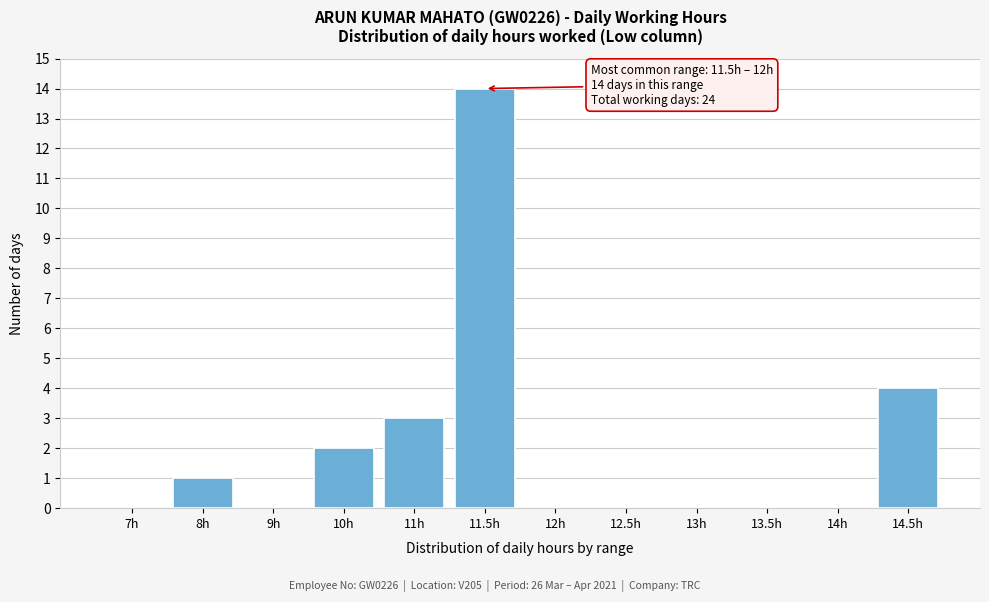

Reading left to right, transcribe all the data shown in this chart.

7h=0	8h=1	9h=0	10h=2	11h=3	11.5h=14	12h=0	12.5h=0	13h=0	13.5h=0	14h=0	14.5h=4